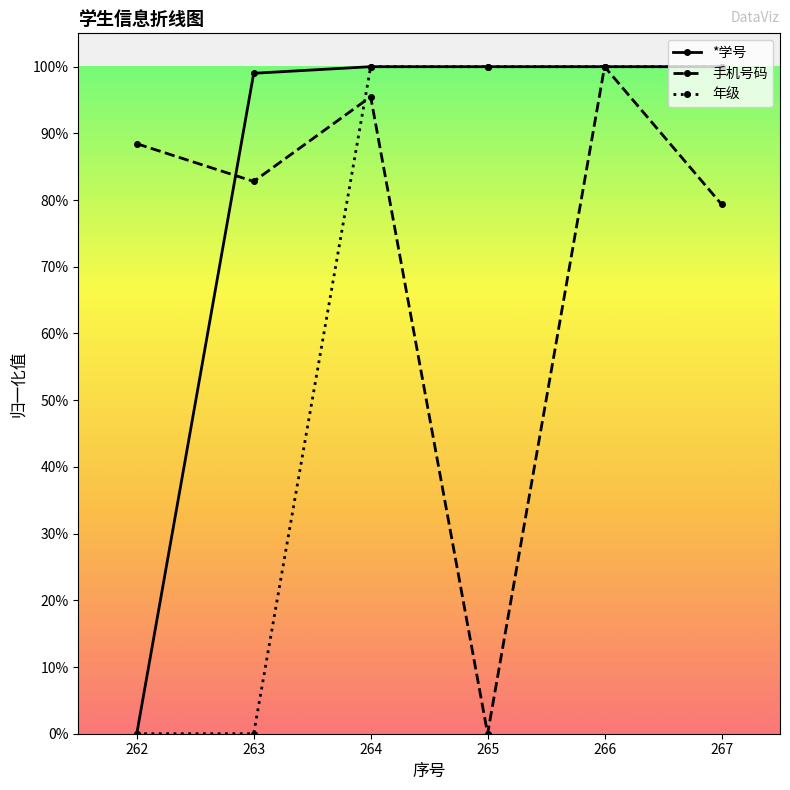

List the series in order of their overall mean, highest first.

*学号, 手机号码, 年级